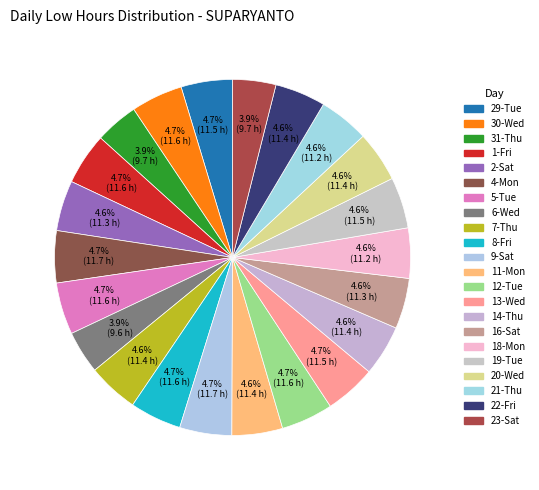

How much of the chart is everything except 14-Thu?

95.4%